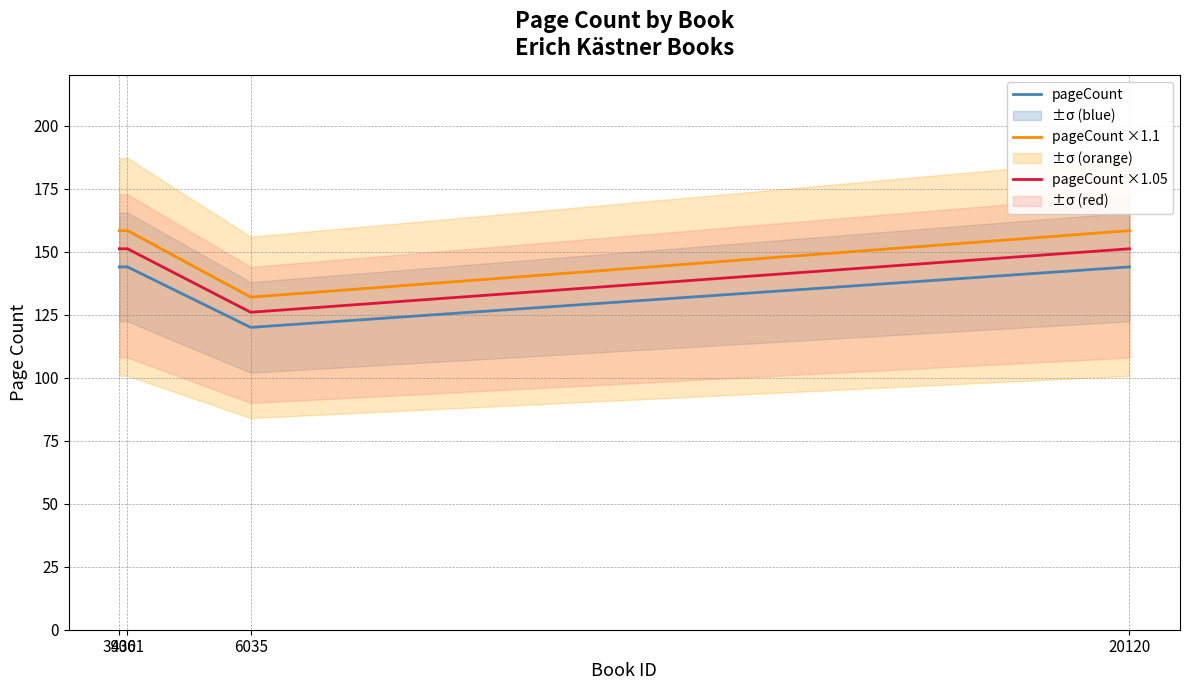

True or false: pageCount ×1.1 has more than 0 interior local peaks.

False